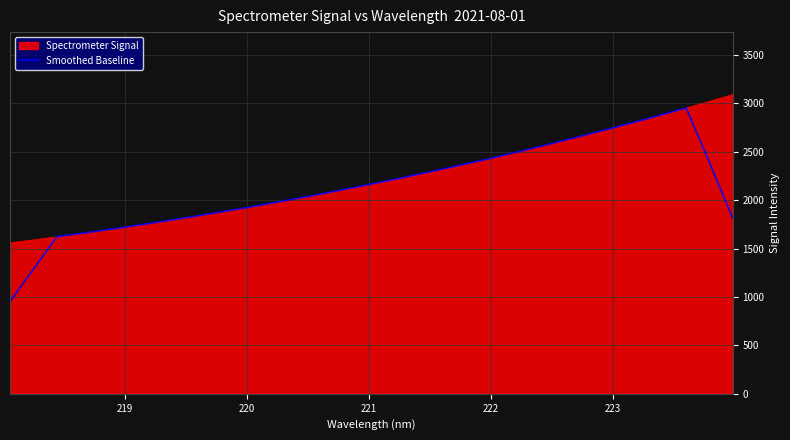

What is the minimum value for Smoothed Baseline?

954.0